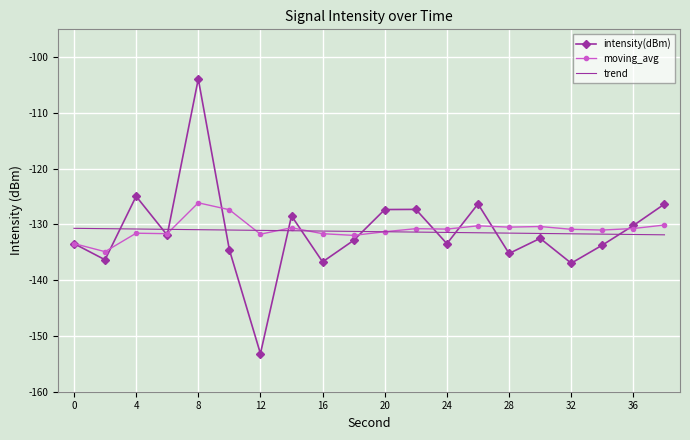

What is the lowest value of the trend series?

-131.9